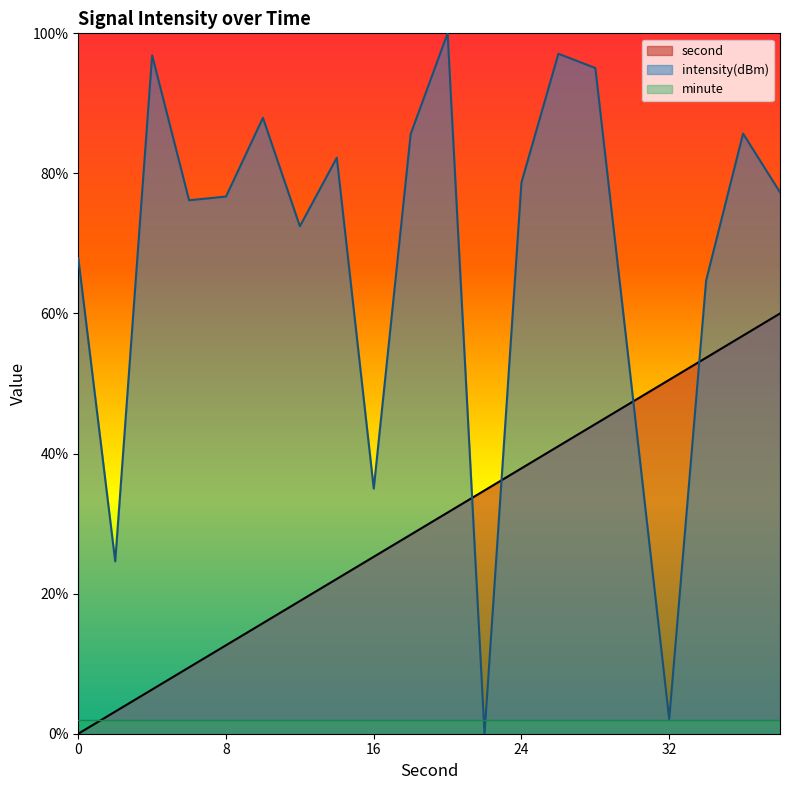

Where do intensity(dBm) and second first cross each other?

20 and 22